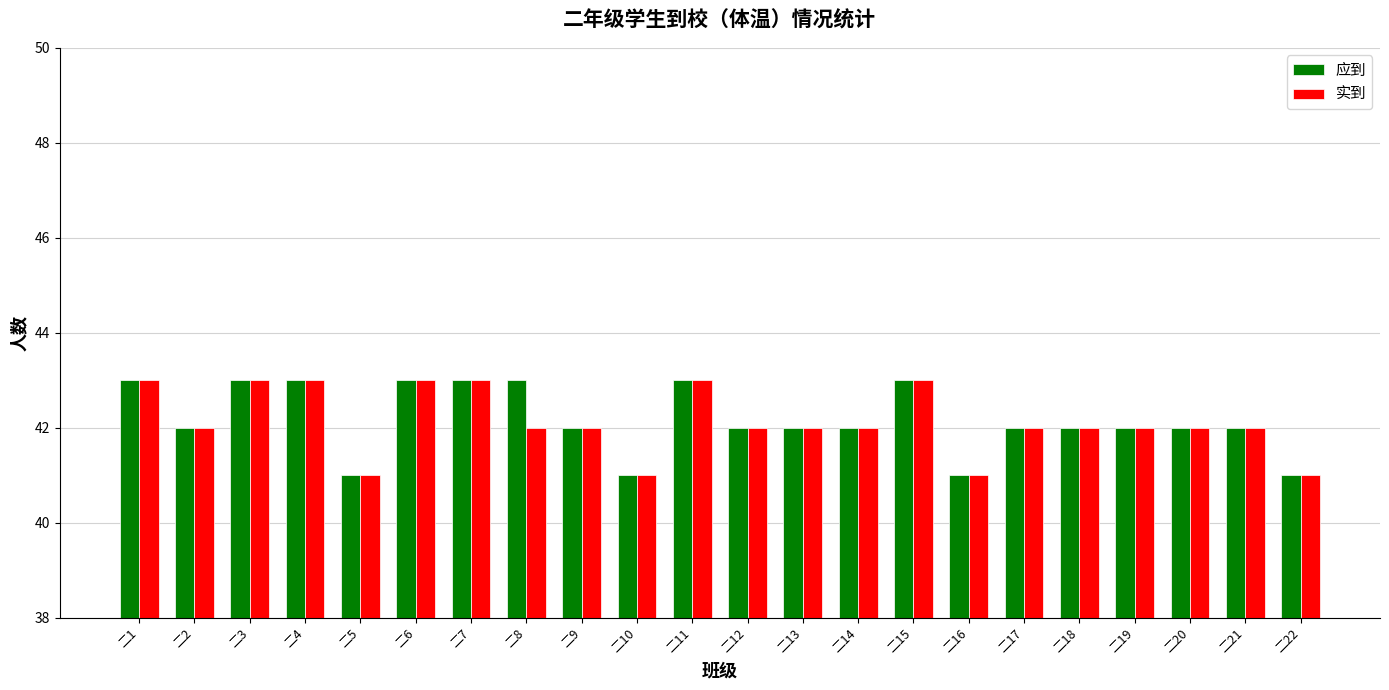

True or false: 应到 has a value of 55 at 二17.

False